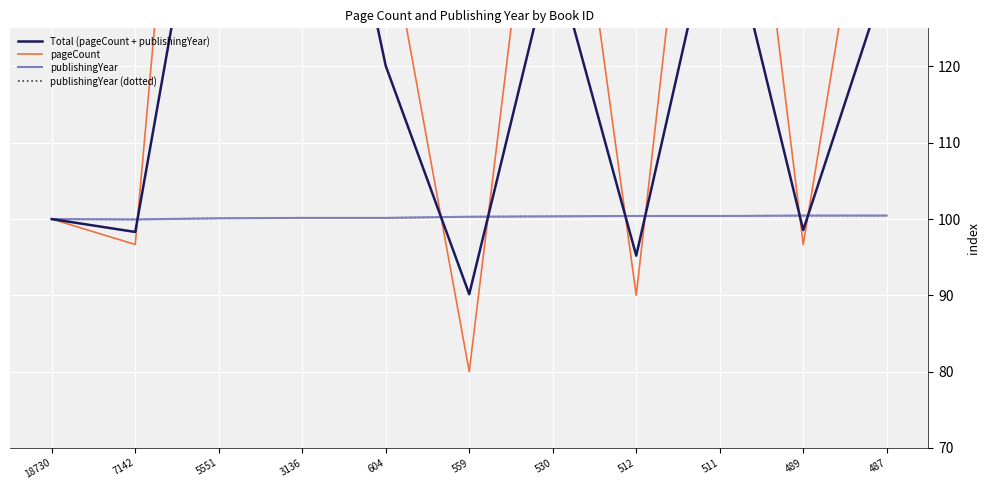

The publishingYear (dotted) series shows 178.6 at 18730. True or false?

False